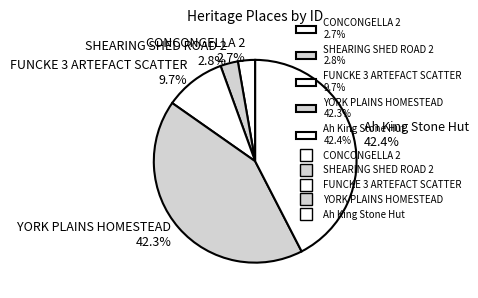

True or false: SHEARING SHED ROAD 2 accounts for 3% of the total.

True